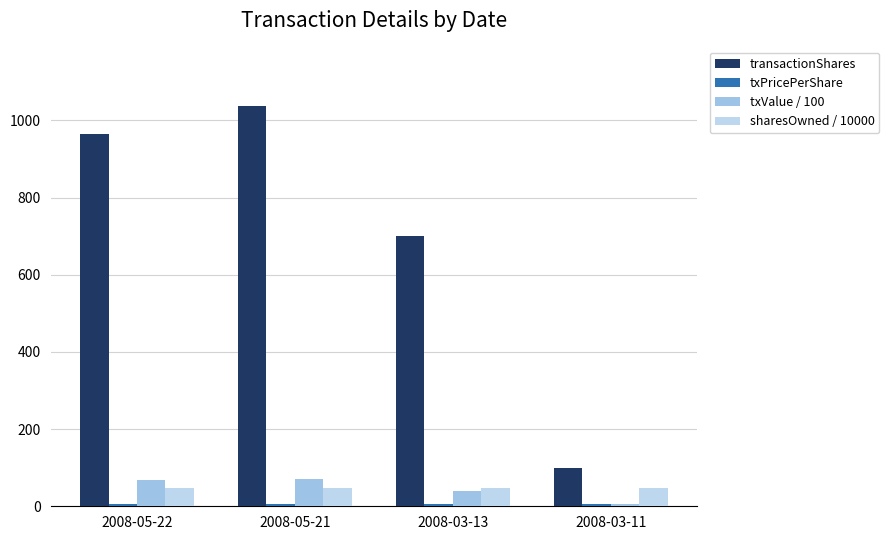

At which category is the sum across all series the highest?

2008-05-21